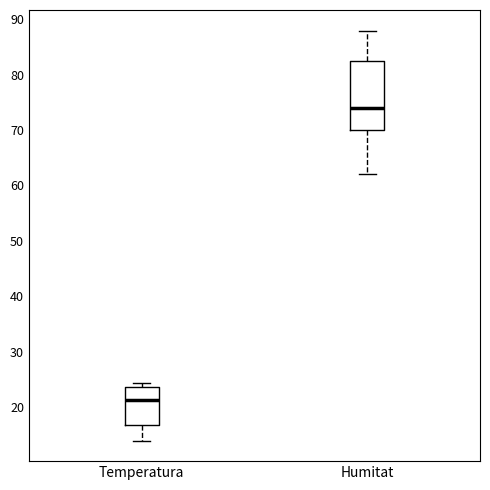

Reading left to right, read every box against the y-axis: the position of its median line, the range the box covers, and the ends of its whiskers. The values are not printed on the chart, so give them approximately, as read against the axis.

Temperatura: median 21, box 17 to 24, whiskers 14 to 24 (just above the box's upper edge)
Humitat: median 74, box 70 to 83, whiskers 62 to 88